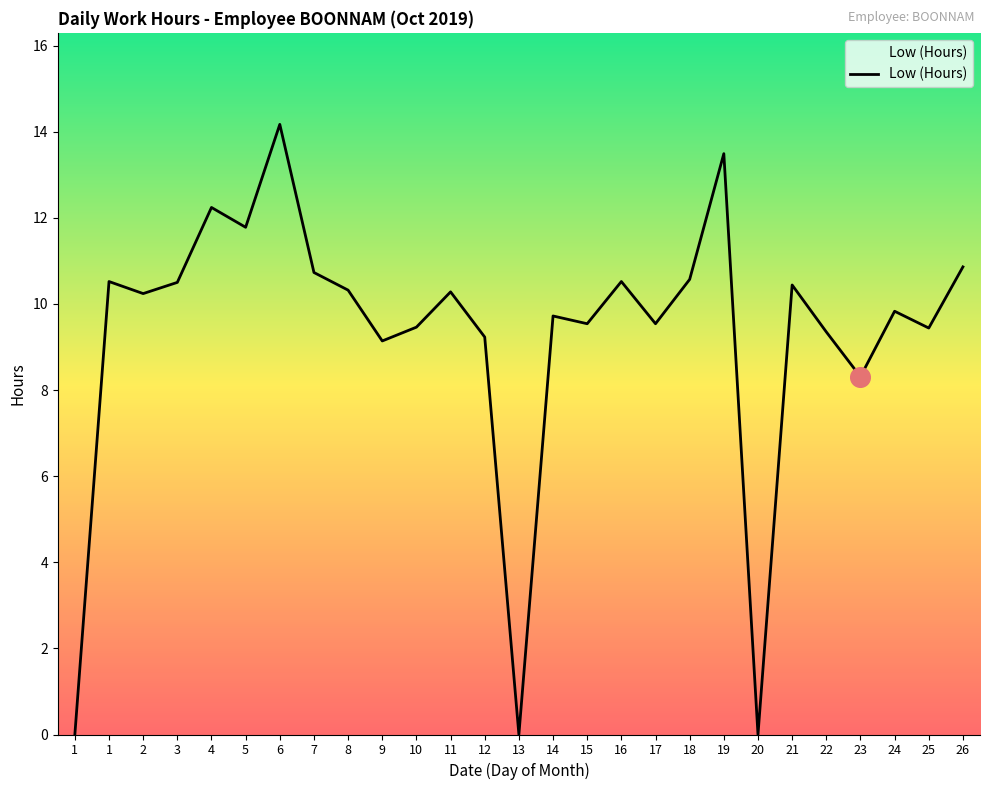

Is this an area chart (filled region under the line)?

Yes